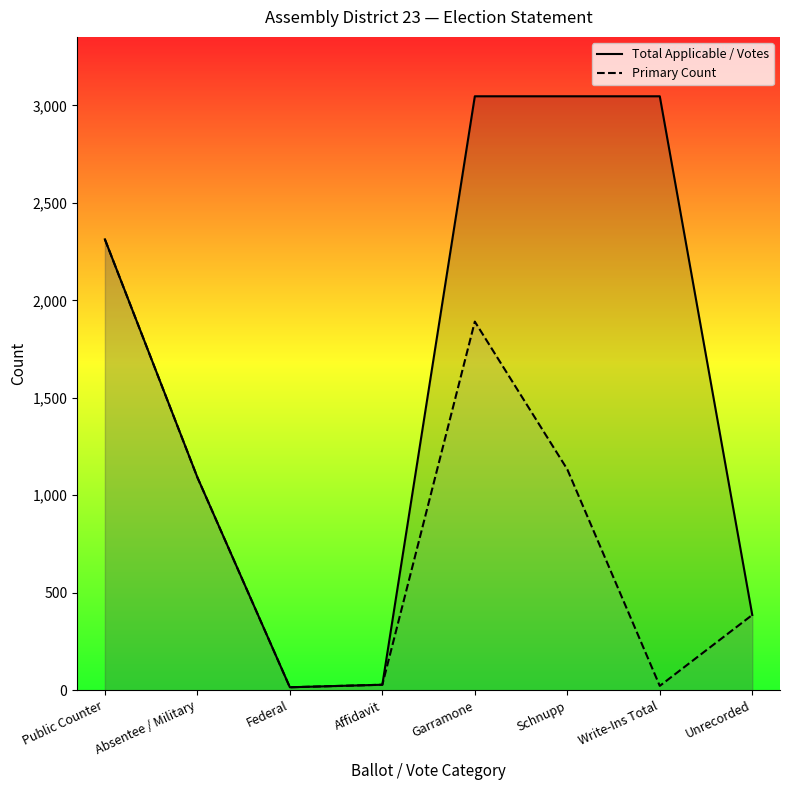

Where is the first local minimum for Primary Count?

Federal